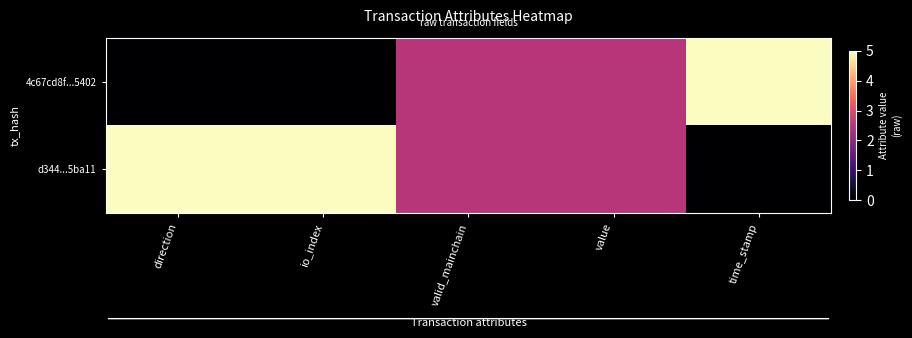

Rank the series by their maximum value, from lowest to highest.

4c67cd8f...5402, d344...5ba11